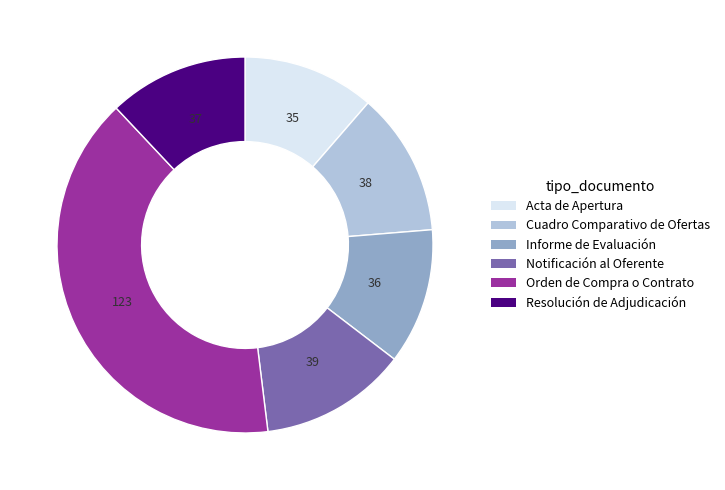

Is there a majority slice in this chart?

No